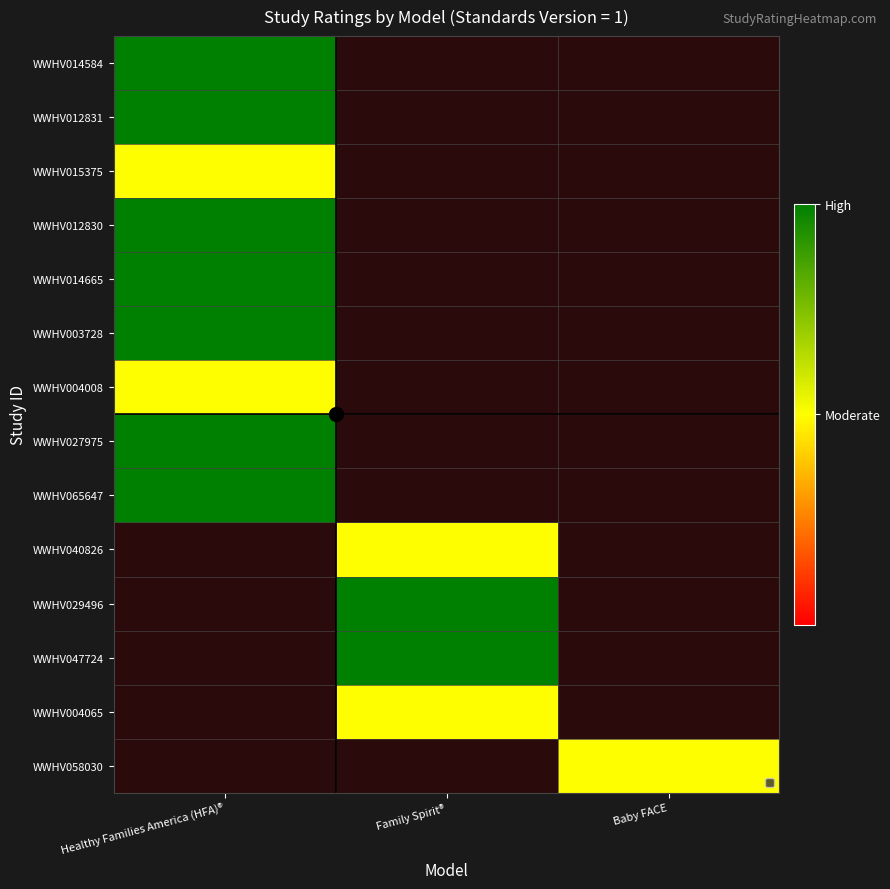

Which category has the lowest value across all series?

Healthy Families America (HFA)®